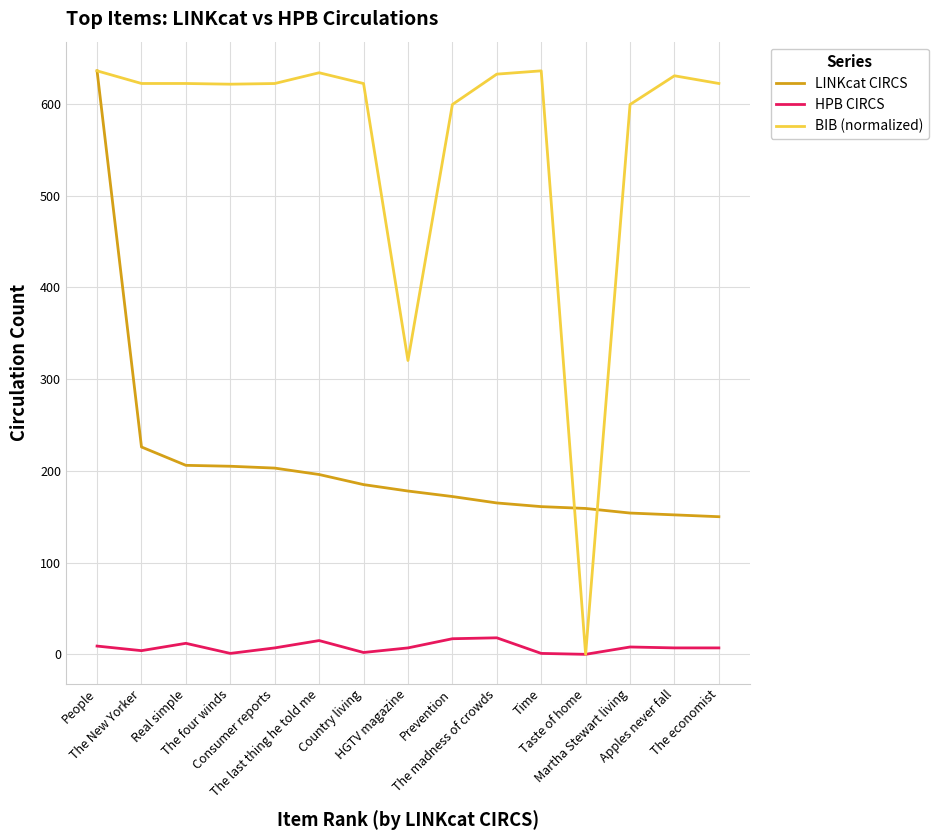

Rank the series at The New Yorker from lowest to highest value.

HPB CIRCS, LINKcat CIRCS, BIB (normalized)